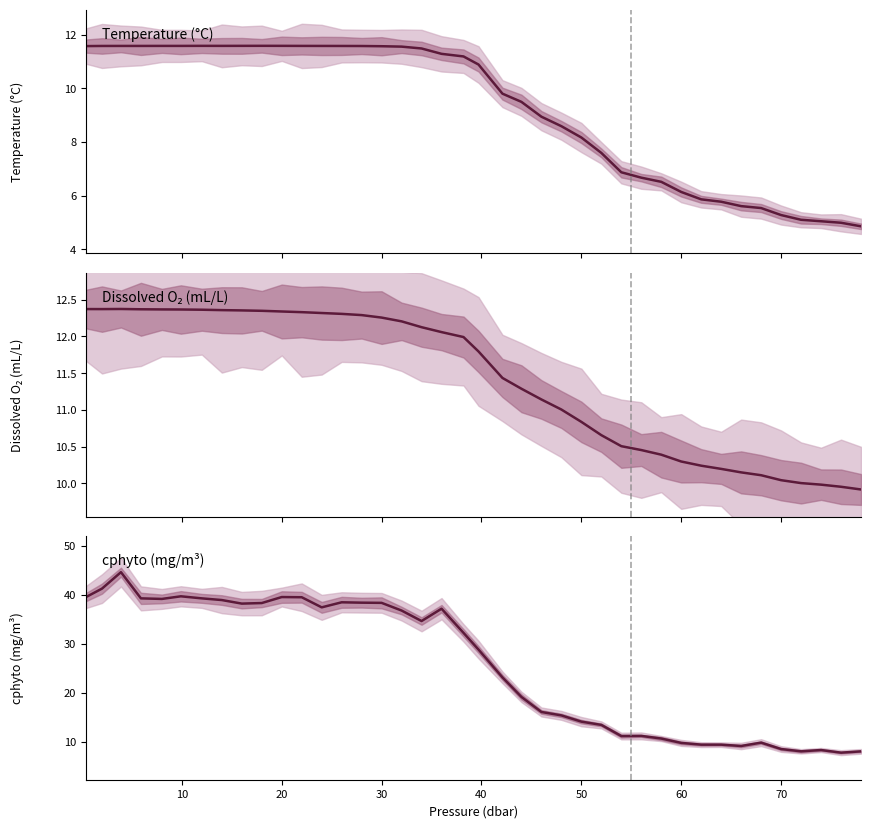

Reading left to right, what are all the values shown in this chart?

t: 11.6	11.6	11.6	11.6	11.6	11.6	11.6	11.6	11.6	11.6	11.6	11.6	11.6	11.6	11.6	11.6	11.6	11.5	11.3	11.2	10.9	9.8	9.5	8.9	8.6	8.2	7.6	6.9	6.7	6.5	6.1	5.9	5.8	5.6	5.5	5.3	5.1	5.0	5.0	4.9
o2_c: 12.4	12.4	12.4	12.4	12.4	12.4	12.4	12.4	12.4	12.3	12.3	12.3	12.3	12.3	12.3	12.3	12.2	12.1	12.1	12.0	11.8	11.4	11.3	11.1	11.0	10.8	10.7	10.5	10.5	10.4	10.3	10.2	10.2	10.2	10.1	10.0	10.0	10.0	10.0	9.9
cphyto: 39.6	41.3	44.7	39.3	39.2	39.7	39.3	39.0	38.2	38.4	39.6	39.5	37.5	38.5	38.4	38.4	36.8	34.7	37.2	32.3	28.9	23.2	19.2	16.1	15.4	14.2	13.5	11.2	11.3	10.7	9.8	9.5	9.5	9.2	9.9	8.6	8.1	8.4	7.8	8.1